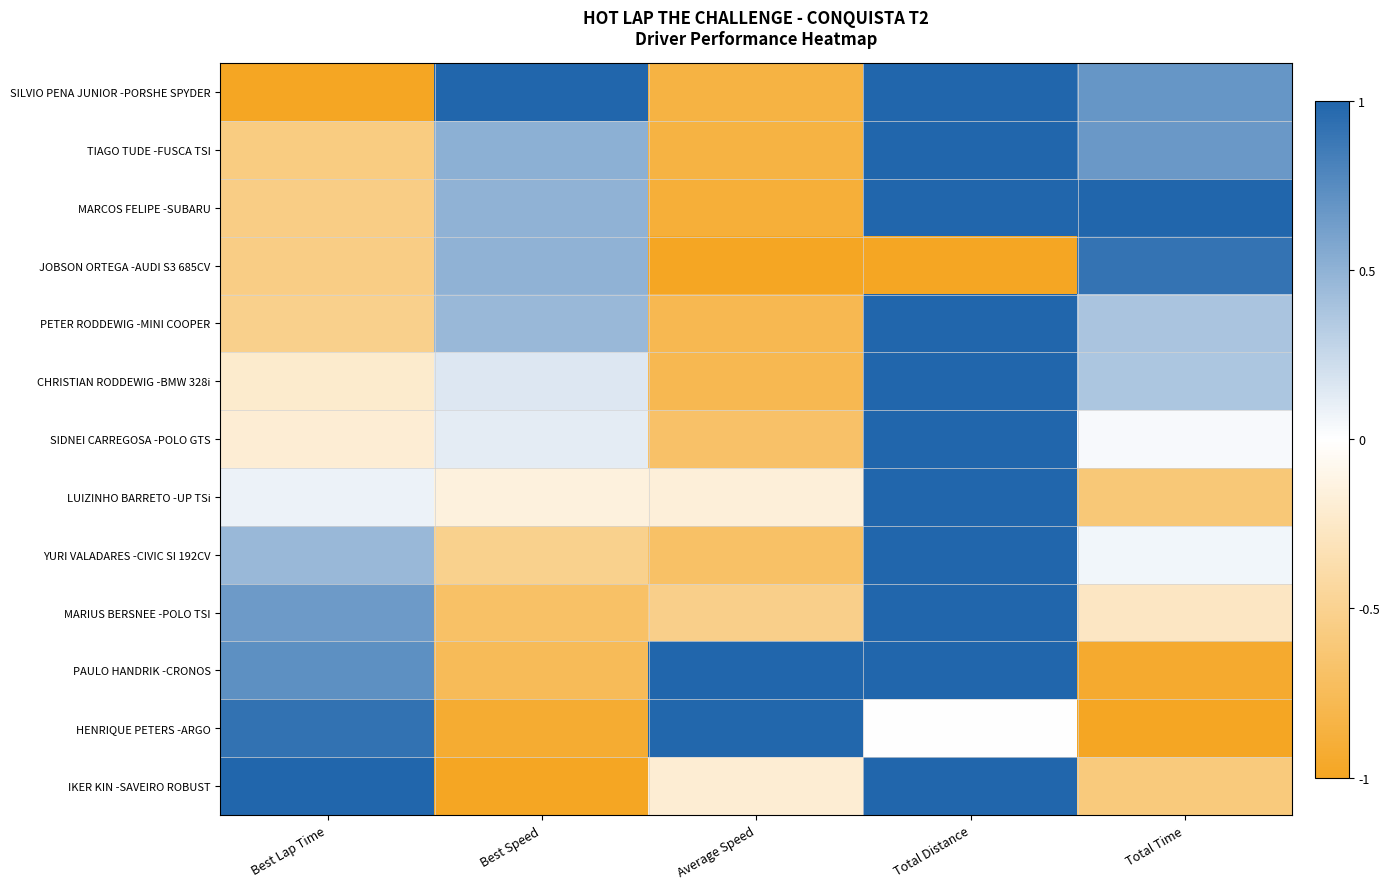

Reading left to right, extract all data points from this chart.

SILVIO PENA JUNIOR -PORSHE SPYDER: Best Lap Time=-1.0	Best Speed=1.0	Average Speed=-0.8	Total Distance=1.0	Total Time=0.7
TIAGO TUDE -FUSCA TSI: Best Lap Time=-0.6	Best Speed=0.5	Average Speed=-0.8	Total Distance=1.0	Total Time=0.7
MARCOS FELIPE -SUBARU: Best Lap Time=-0.6	Best Speed=0.5	Average Speed=-0.9	Total Distance=1.0	Total Time=1.0
JOBSON ORTEGA -AUDI S3 685CV: Best Lap Time=-0.5	Best Speed=0.5	Average Speed=-1.0	Total Distance=-1.0	Total Time=0.9
PETER RODDEWIG -MINI COOPER: Best Lap Time=-0.5	Best Speed=0.5	Average Speed=-0.8	Total Distance=1.0	Total Time=0.4
CHRISTIAN RODDEWIG -BMW 328i: Best Lap Time=-0.2	Best Speed=0.2	Average Speed=-0.8	Total Distance=1.0	Total Time=0.4
SIDNEI CARREGOSA -POLO GTS: Best Lap Time=-0.2	Best Speed=0.1	Average Speed=-0.7	Total Distance=1.0	Total Time=0.0
LUIZINHO BARRETO -UP TSi: Best Lap Time=0.1	Best Speed=-0.2	Average Speed=-0.2	Total Distance=1.0	Total Time=-0.6
YURI VALADARES -CIVIC SI 192CV: Best Lap Time=0.5	Best Speed=-0.5	Average Speed=-0.7	Total Distance=1.0	Total Time=0.1
MARIUS BERSNEE -POLO TSI: Best Lap Time=0.7	Best Speed=-0.7	Average Speed=-0.5	Total Distance=1.0	Total Time=-0.3
PAULO HANDRIK -CRONOS: Best Lap Time=0.7	Best Speed=-0.8	Average Speed=1.0	Total Distance=1.0	Total Time=-0.9
HENRIQUE PETERS -ARGO: Best Lap Time=0.9	Best Speed=-0.9	Average Speed=1.0	Total Distance=0.0	Total Time=-1.0
IKER KIN -SAVEIRO ROBUST: Best Lap Time=1.0	Best Speed=-1.0	Average Speed=-0.2	Total Distance=1.0	Total Time=-0.6